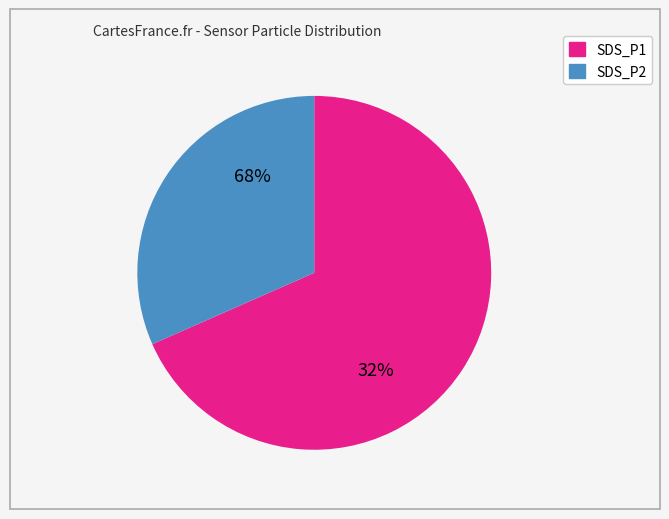

Rank the categories by value from lowest to highest.

SDS_P2, SDS_P1